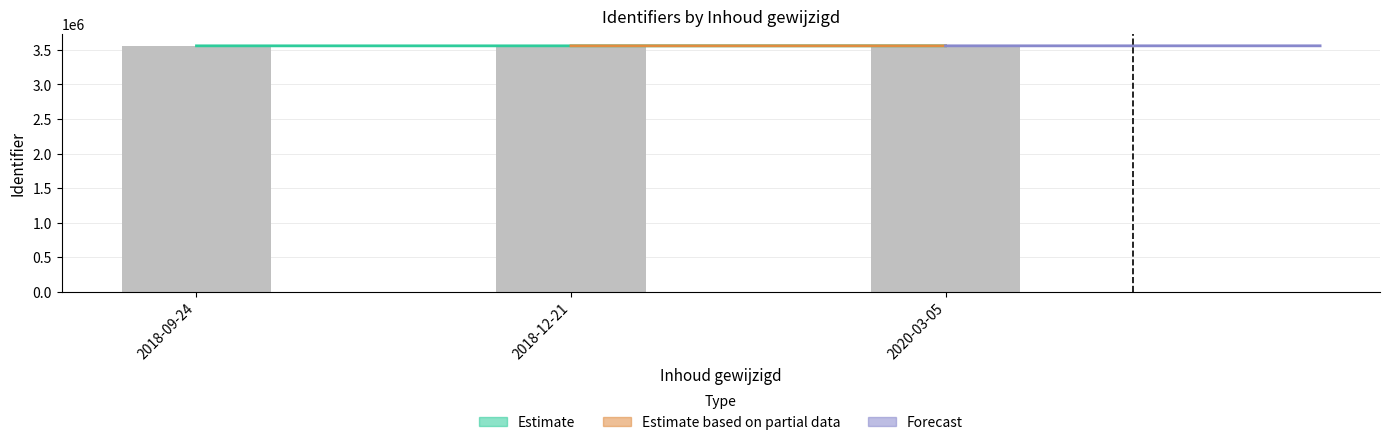

What is the smallest value displayed?

3559263